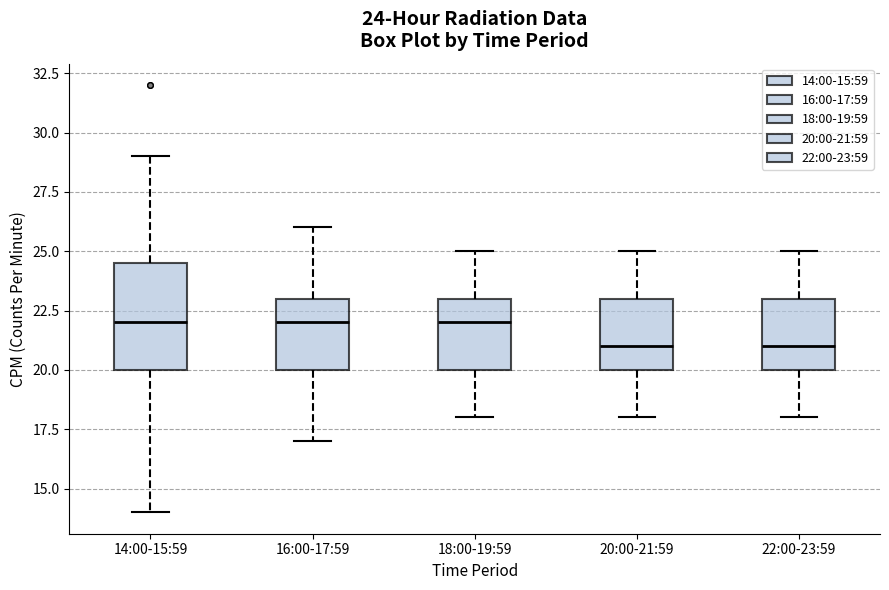

Which box is the tallest, from its lower edge to its upper edge?

14:00-15:59